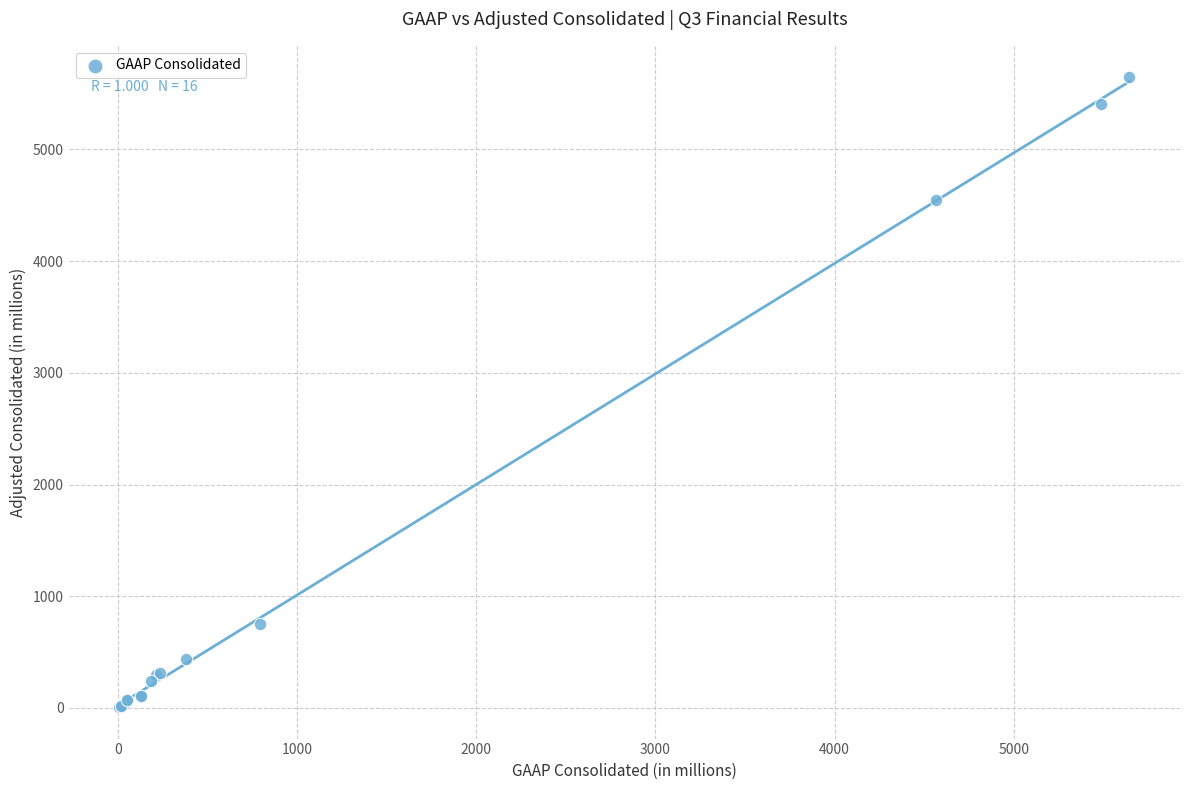

What Y value in the scatter plot is closest to 2826?

4547.7